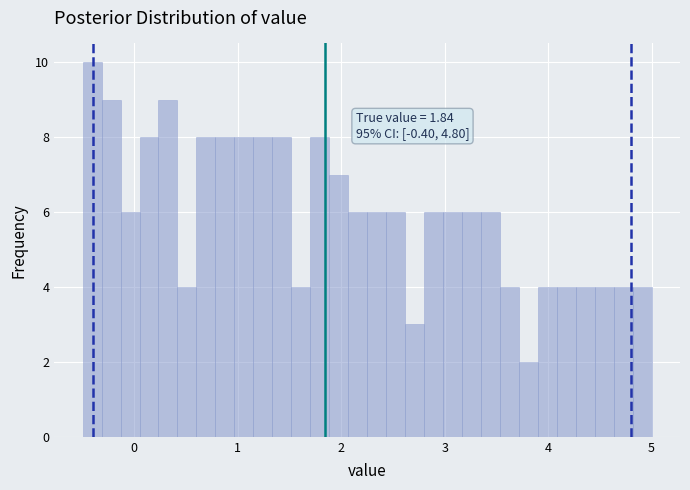

Read against the x-axis, roughly where is the centre of the tallest bar?

-0.4